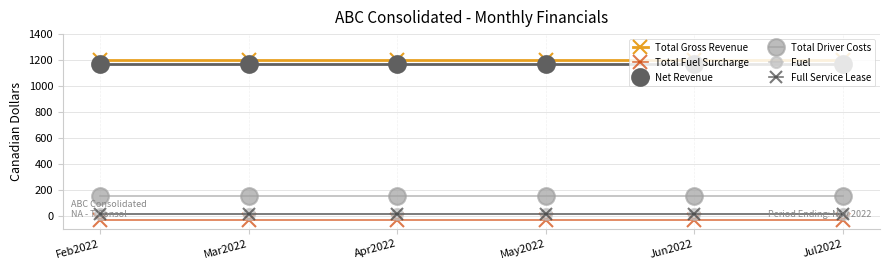

How many data points does each series have?

6